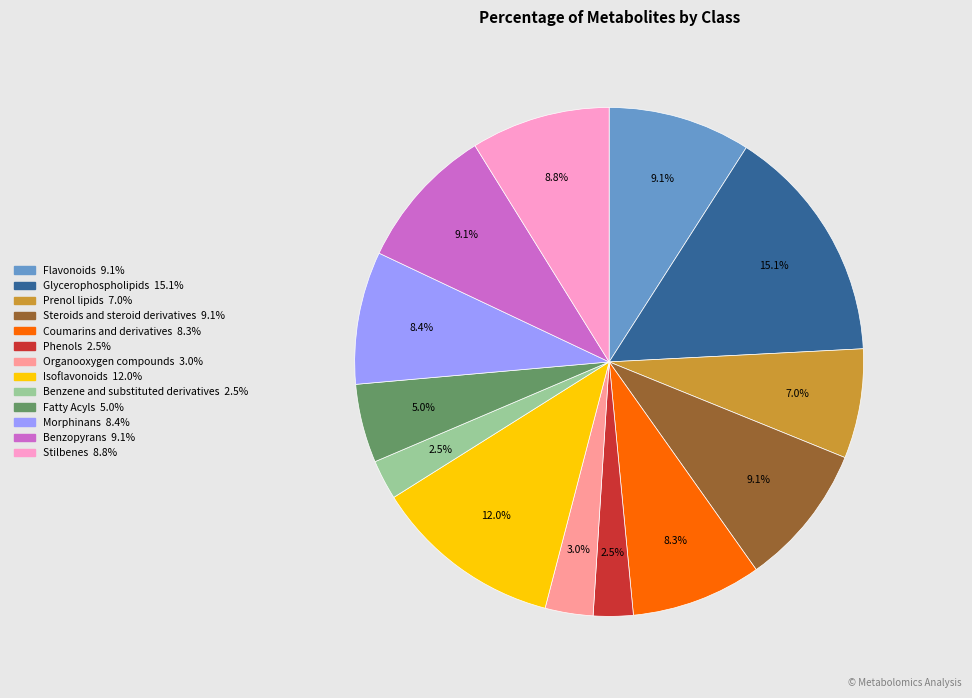

Which category has the biggest portion of the pie?

Glycerophospholipids